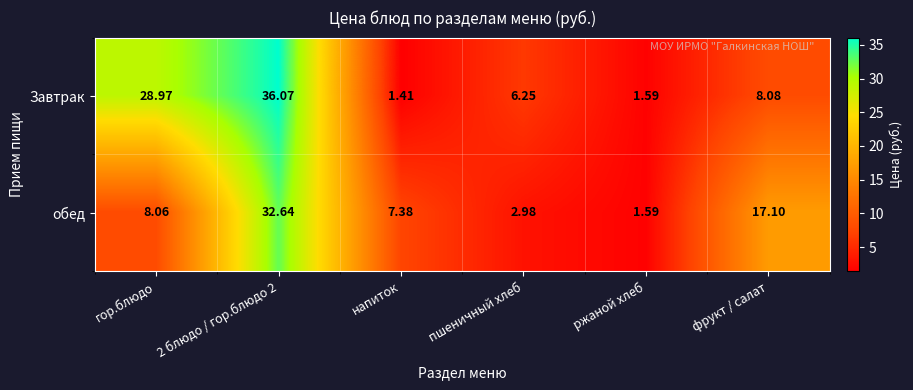

Which series has the largest total across all categories?

Завтрак